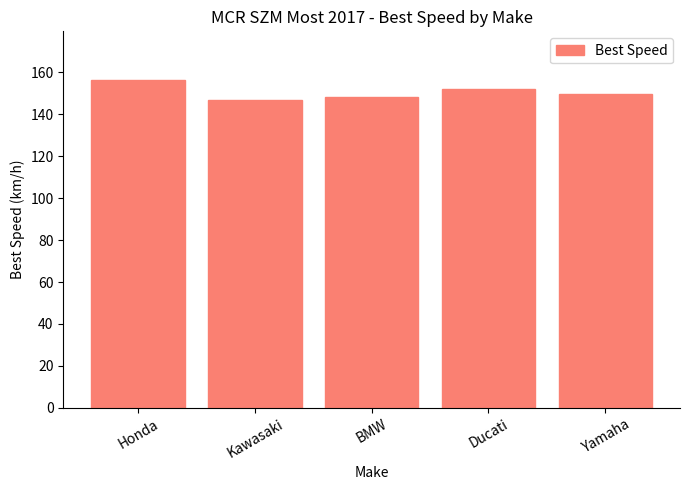

What is the change in value from Kawasaki to BMW?

+1.5